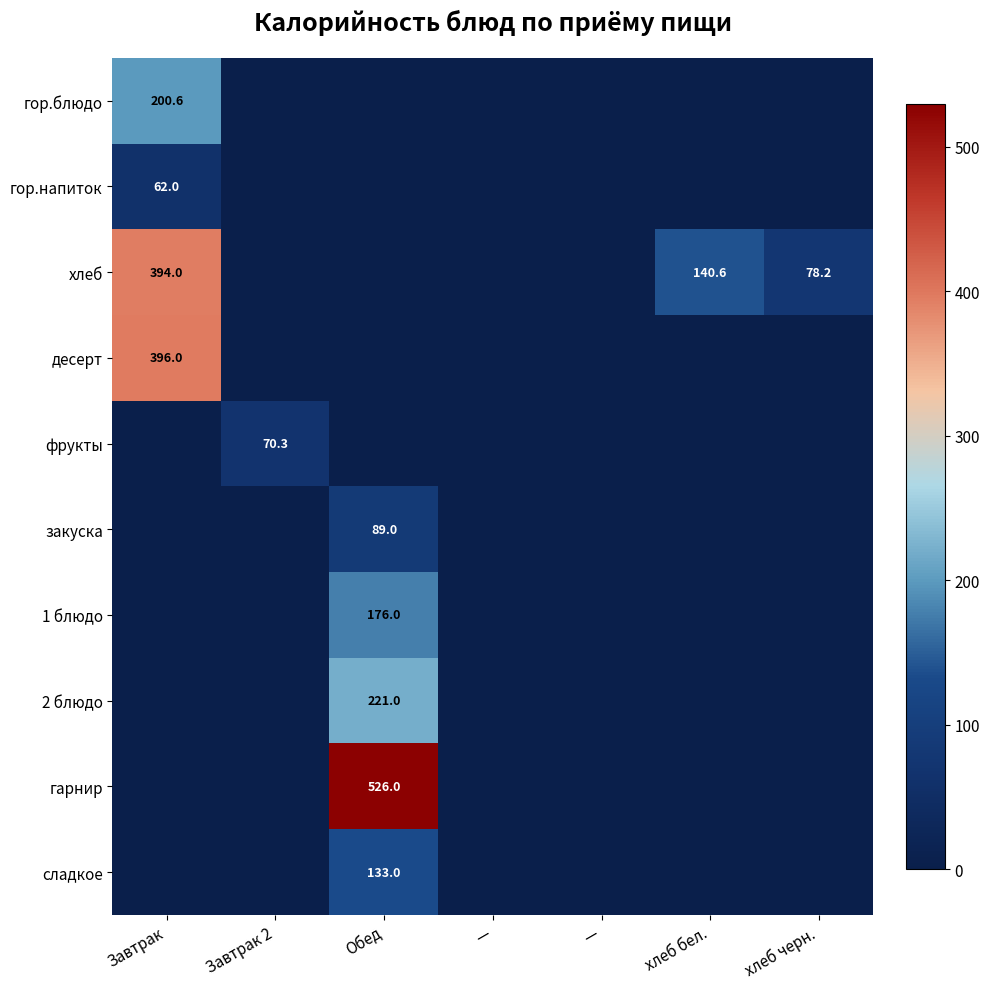

How many categories are shown in the chart?

7